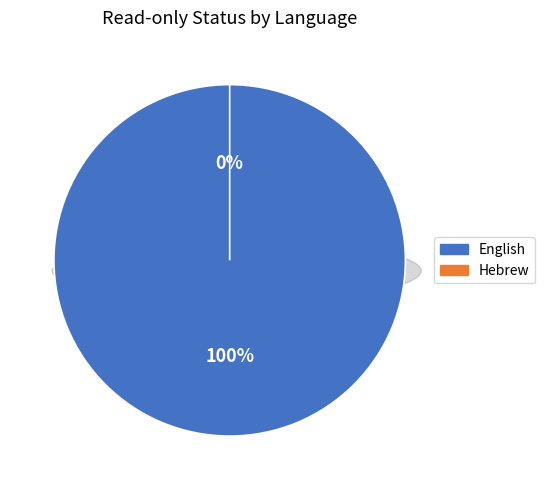

To the nearest percent, what is the average slice percentage?

50%